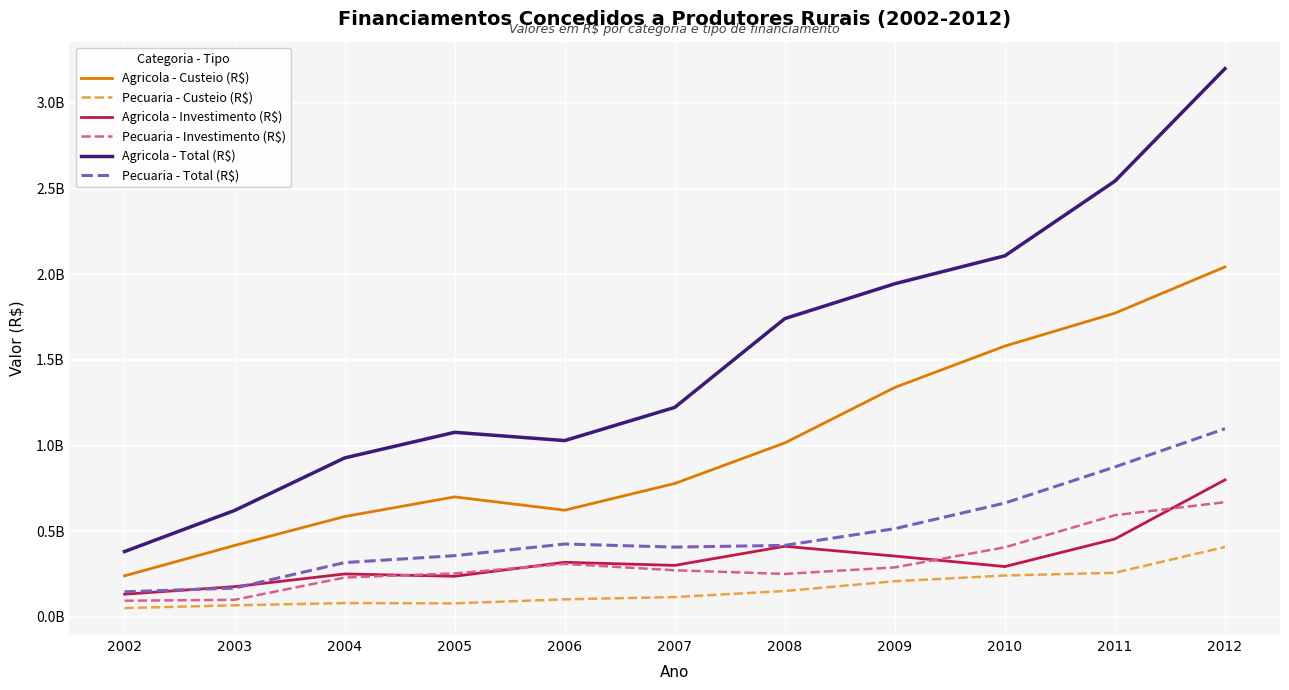

What is the maximum value for Pecuaria - Total (R$)?

1098897518.3